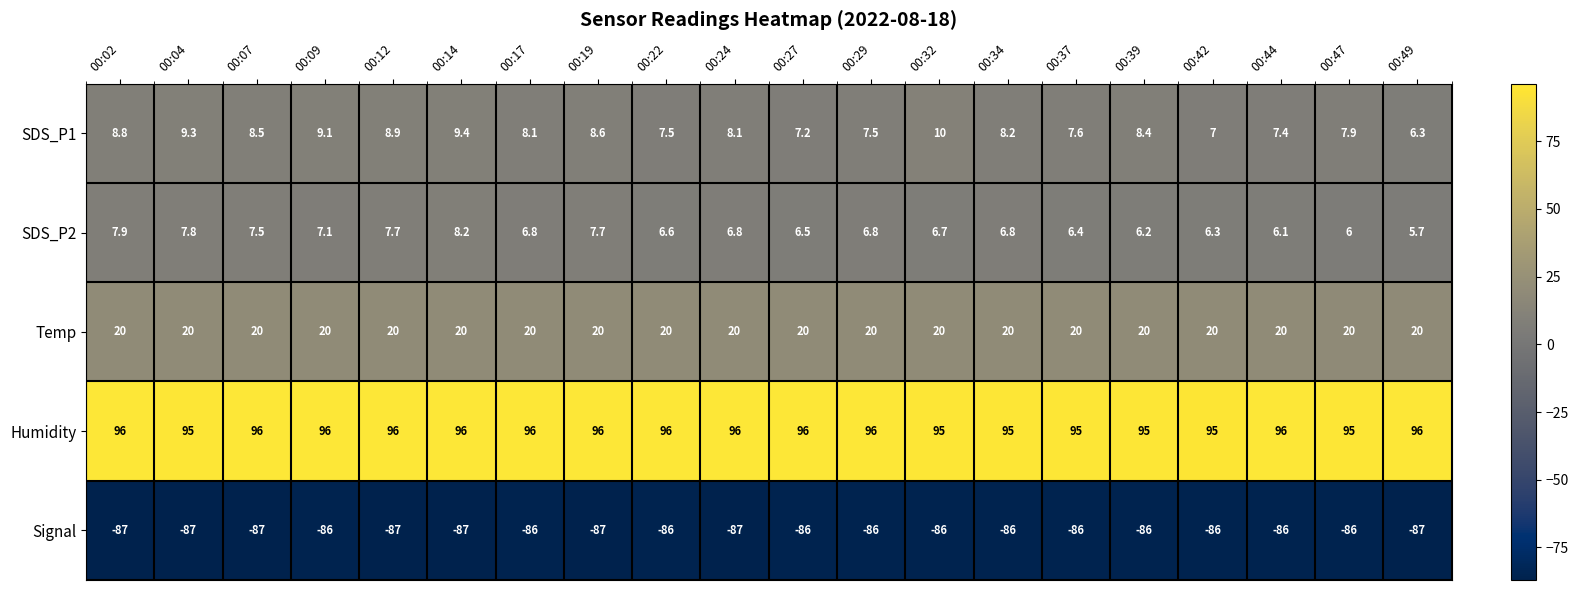

List the series in order of their peak value, lowest first.

Signal, SDS_P2, SDS_P1, Temp, Humidity